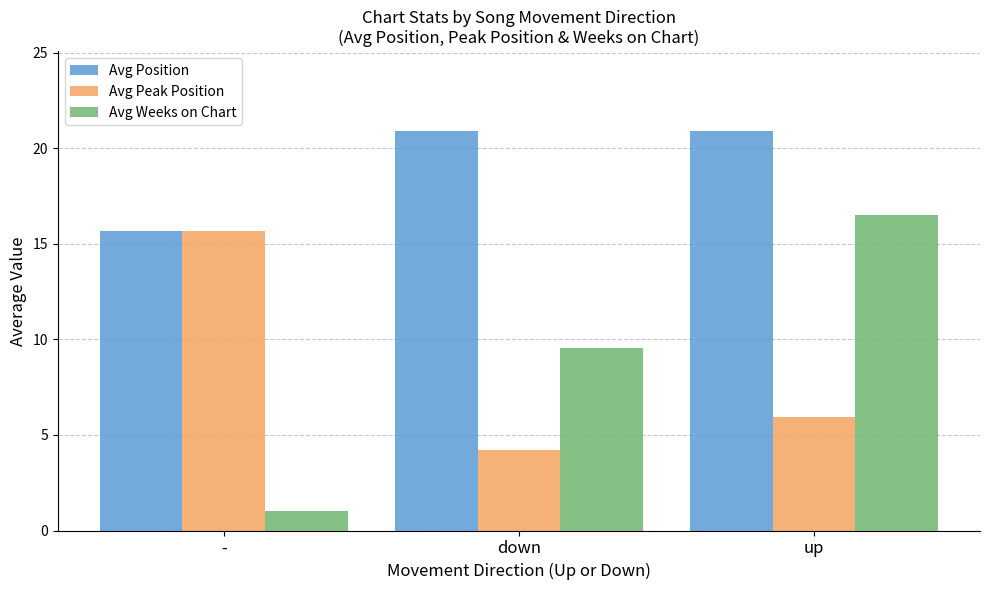

How many data points in Avg Weeks on Chart are above 9?

2